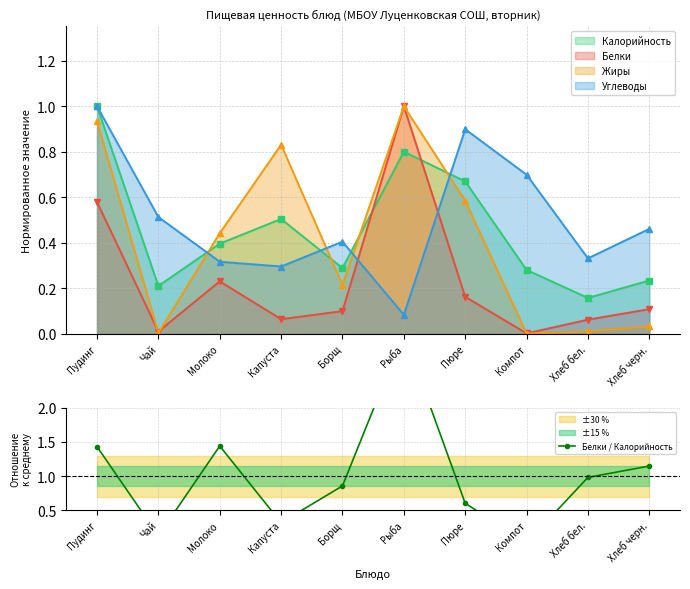

Which has a higher value, Чай or Пудинг?

Пудинг